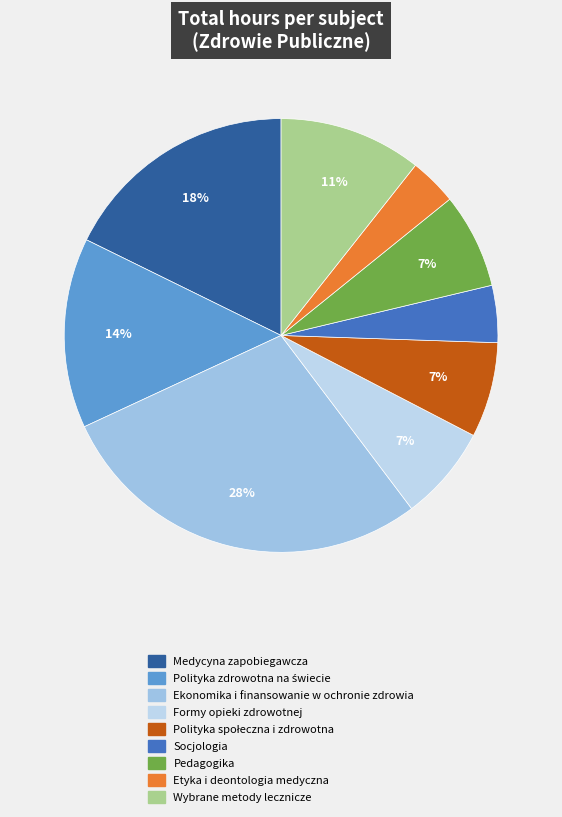

To the nearest percent, what percentage of the pie is Polityka zdrowotna na świecie?

14%